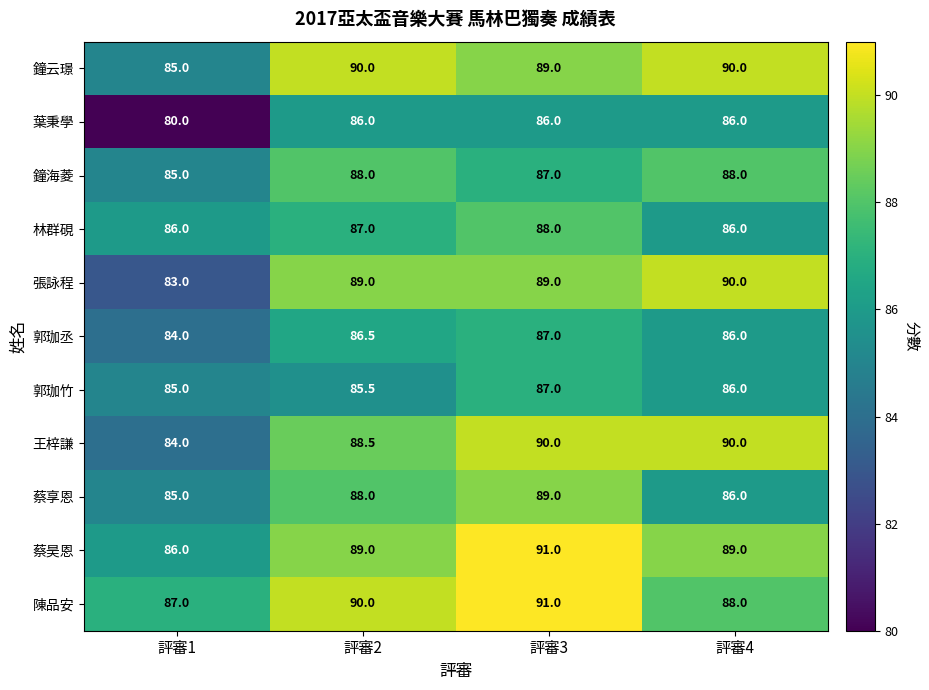

What is the greatest value displayed?

91.0